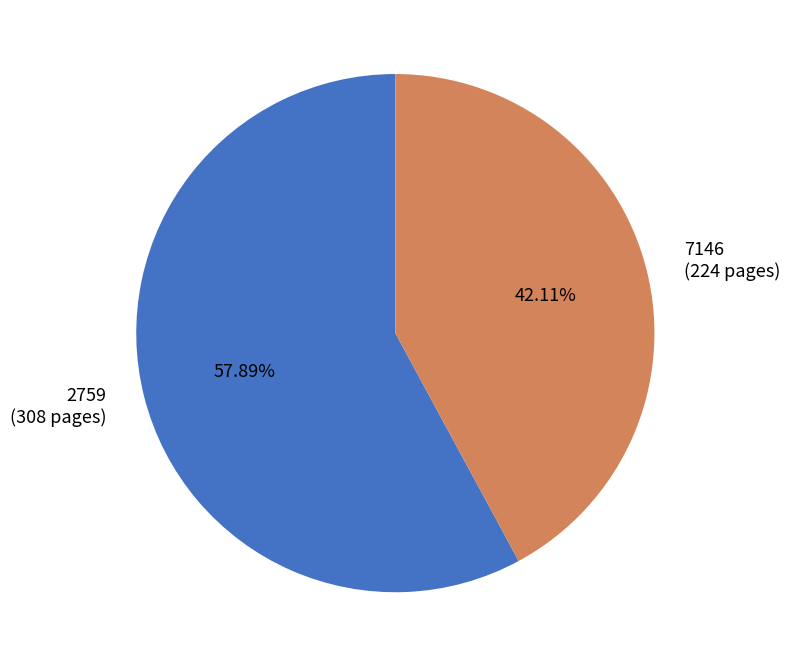

What percentage is the 2759 slice, to the nearest percent?

58%